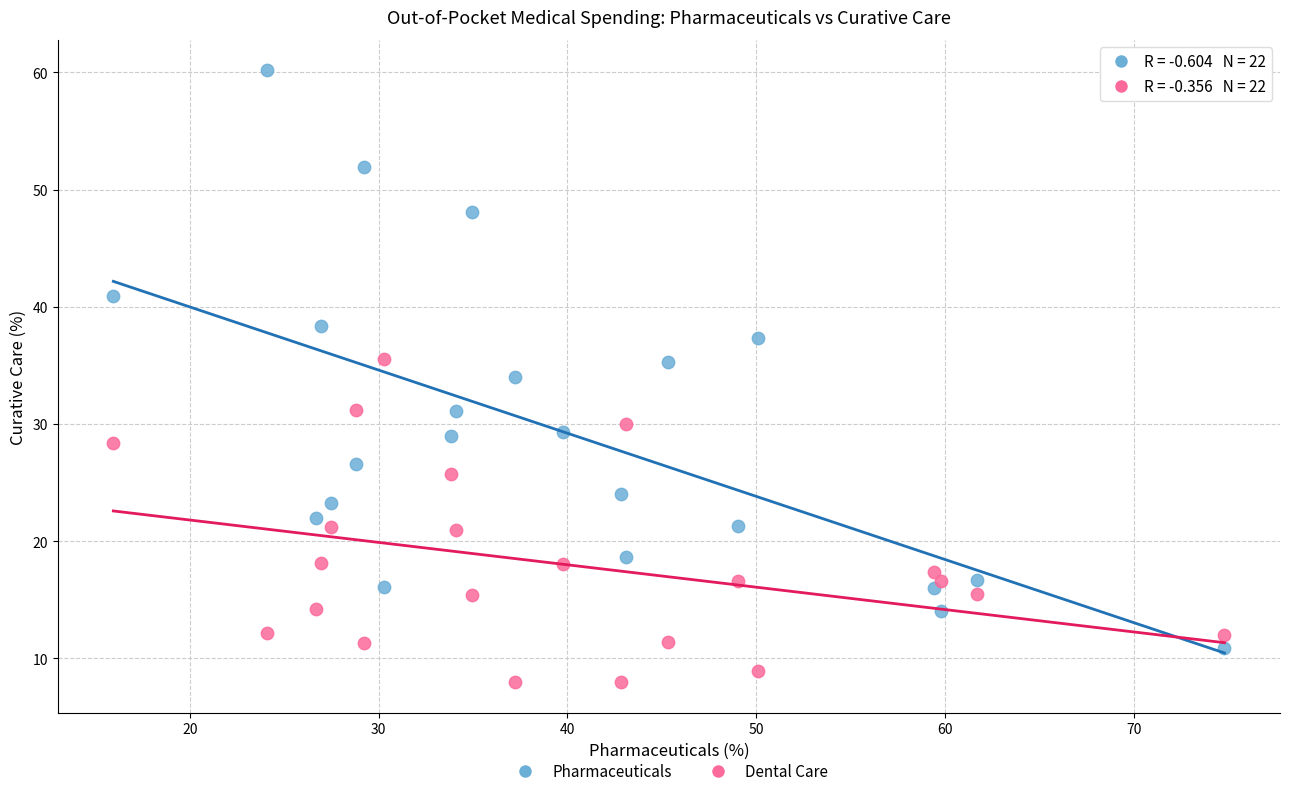

Which series contains the lowest Y value?

Dental Care